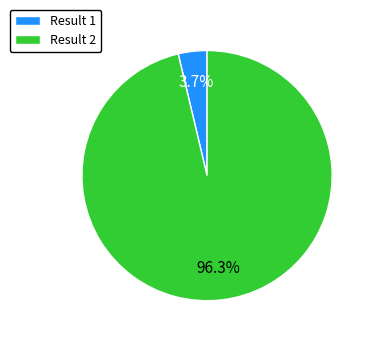

Which has a higher value, Result 2 or Result 1?

Result 2